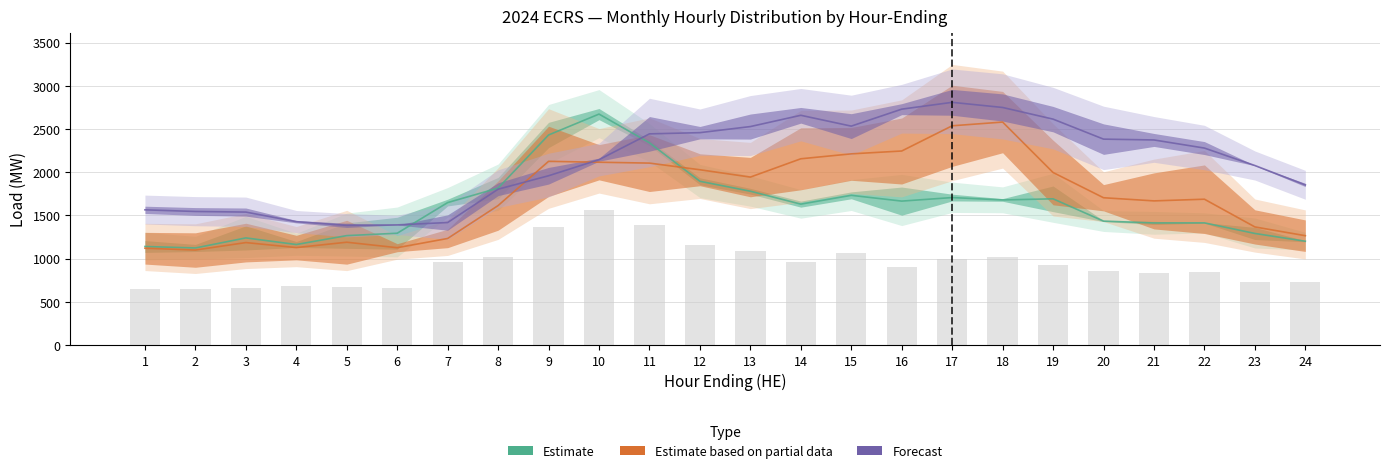

Reading right to left, extract all data points from this chart.

Jan: 724.2	732.0	849.6	835.8	856.8	925.8	1016.4	1000.2	901.2	1063.2	957.0	1087.8	1161.0	1384.2	1564.8	1370.4	1015.2	965.4	664.8	670.8	676.8	659.4	648.6	642.6
Feb: 1200.5	1290.5	1413.0	1412.0	1433.5	1691.5	1678.5	1706.0	1665.0	1732.0	1630.0	1779.5	1894.5	2340.0	2672.5	2430.5	1815.5	1648.0	1293.0	1265.5	1162.5	1239.0	1122.5	1139.5
Apr: 1264.5	1366.0	1687.0	1667.5	1704.0	1996.0	2580.0	2537.0	2245.0	2212.0	2155.0	1943.0	2028.0	2105.0	2115.0	2125.5	1613.5	1232.5	1125.5	1189.0	1127.0	1185.0	1098.5	1119.5
Jul: 1852.0	2077.0	2279.0	2373.0	2382.5	2614.0	2749.0	2808.5	2729.5	2533.0	2658.5	2528.0	2457.5	2443.5	2144.5	1958.5	1803.0	1417.0	1389.5	1384.0	1427.0	1538.0	1545.0	1564.0